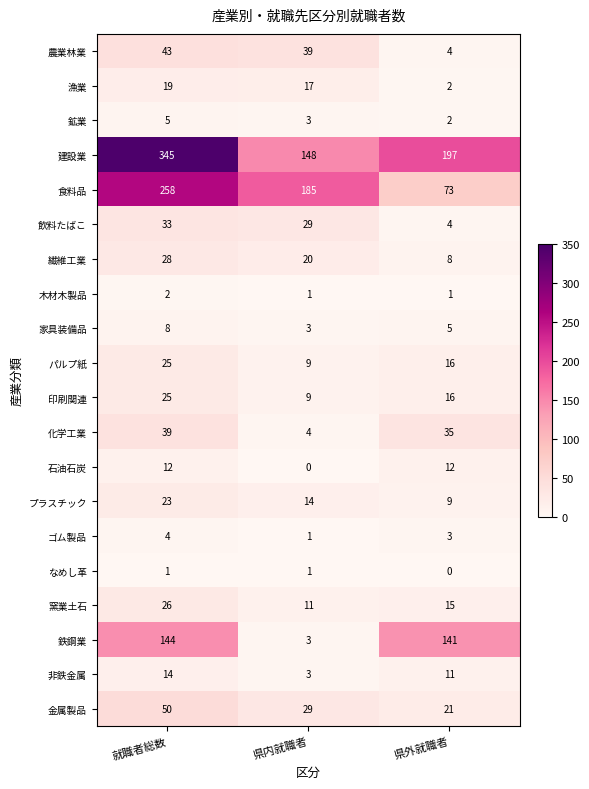

The value of なめし革 at 県内就職者 is 1. True or false?

True